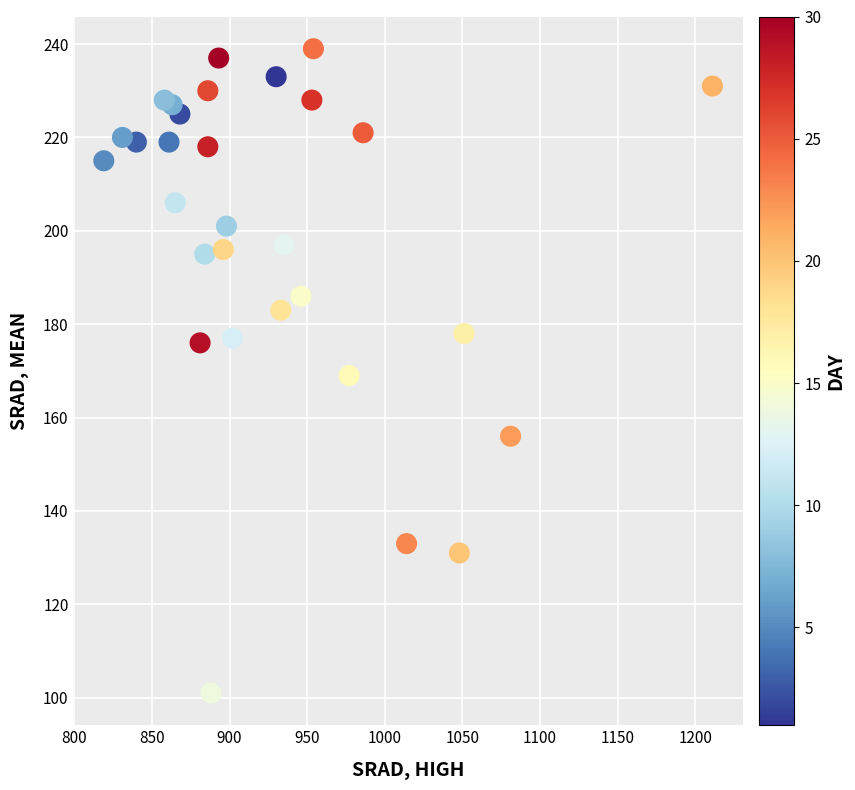

What is the range of X values (max minus min)?

392